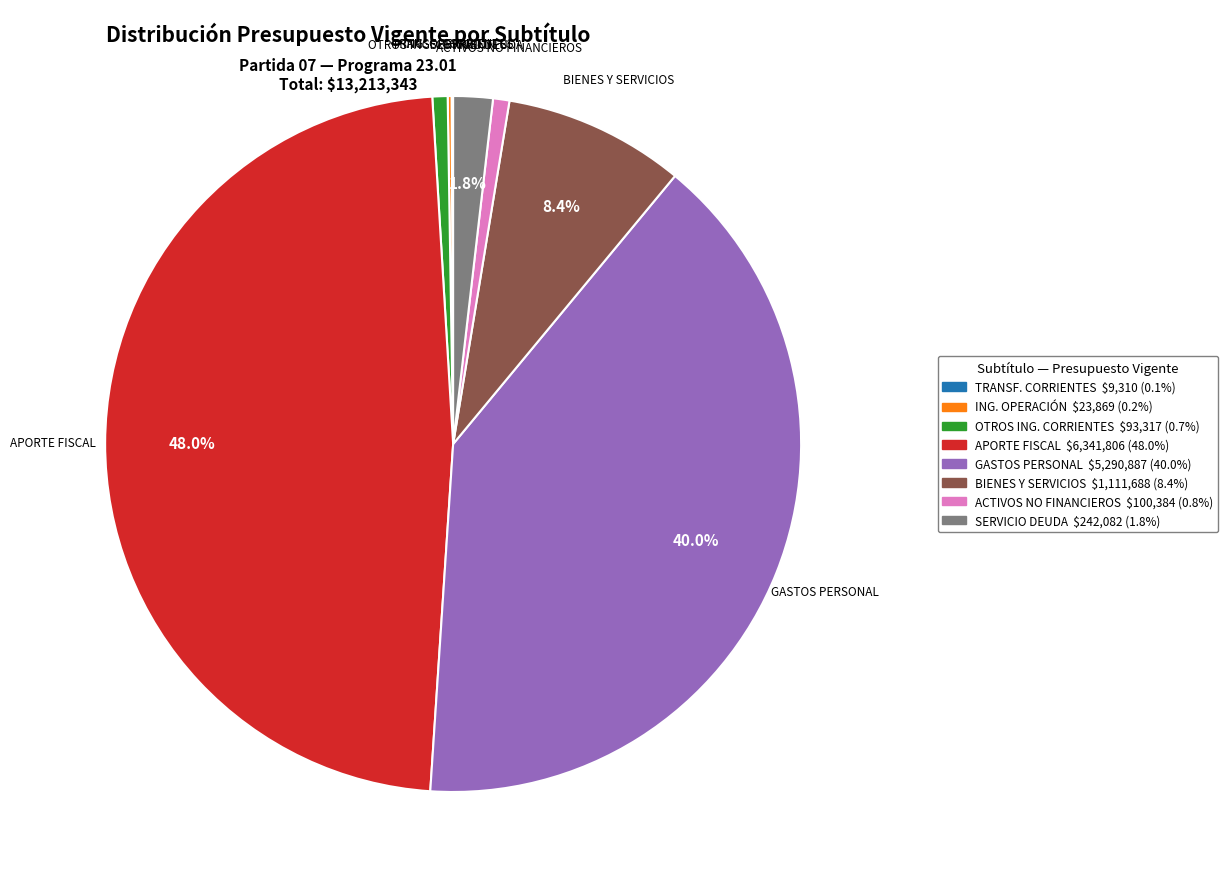

Does any single category account for the majority?

No